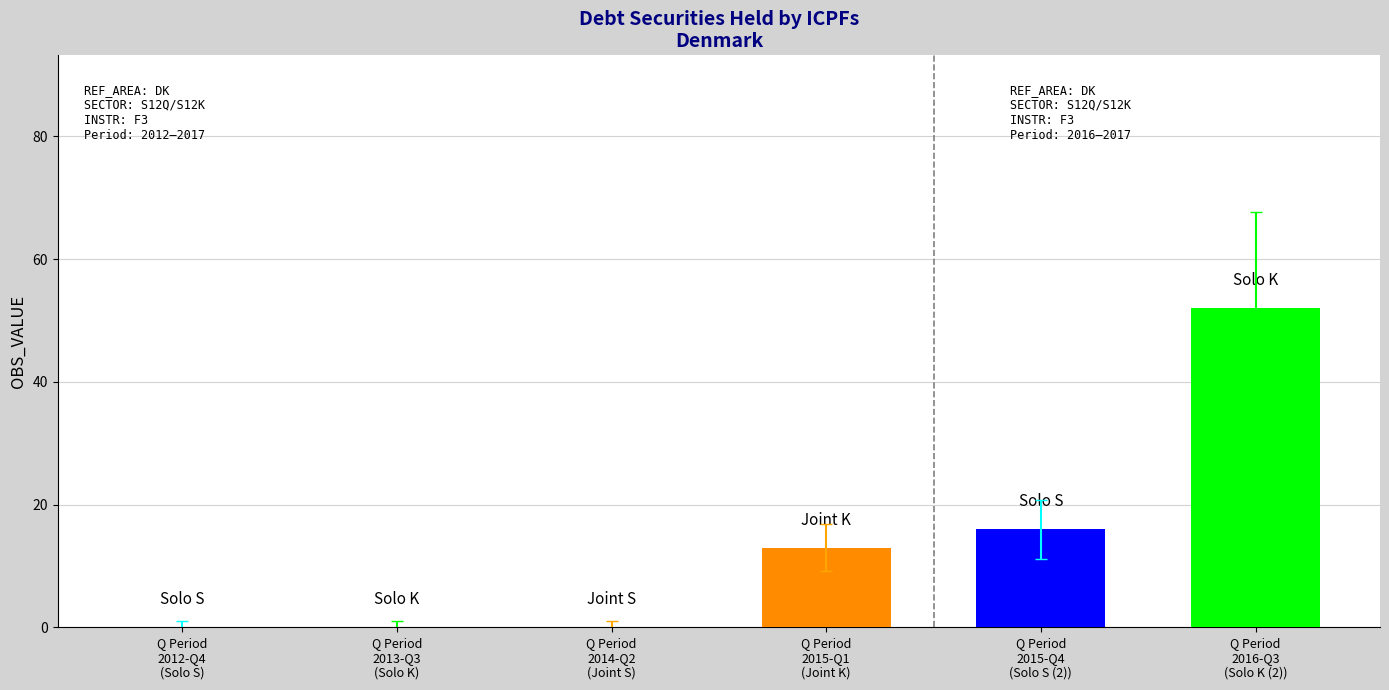

Are the bars grouped side by side (vs. stacked)?

Yes